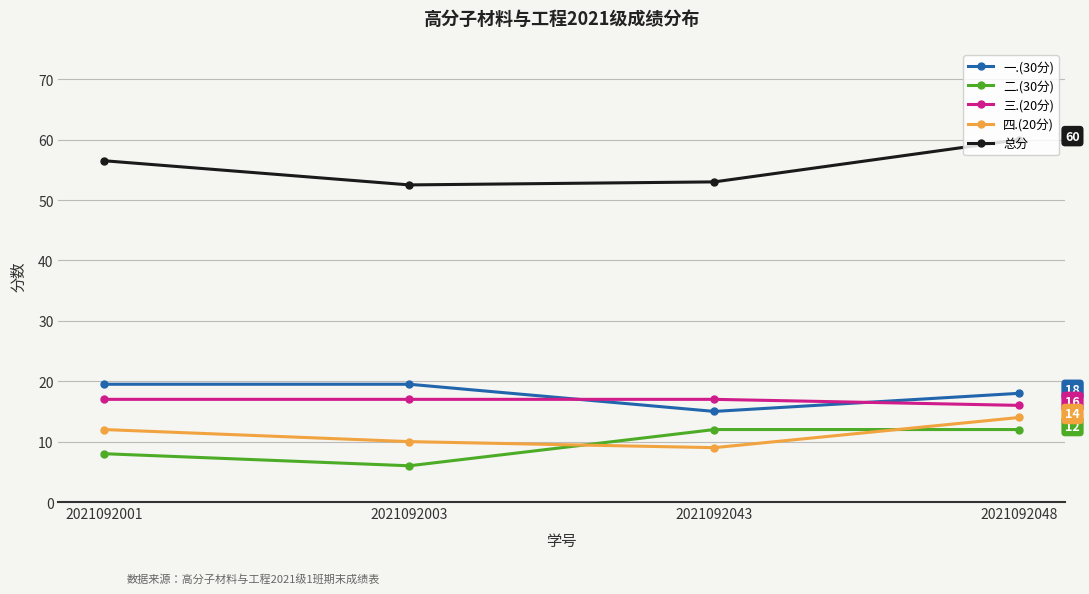

What is the value of the 三.(20分) point at the 2nd from the left?

17.0